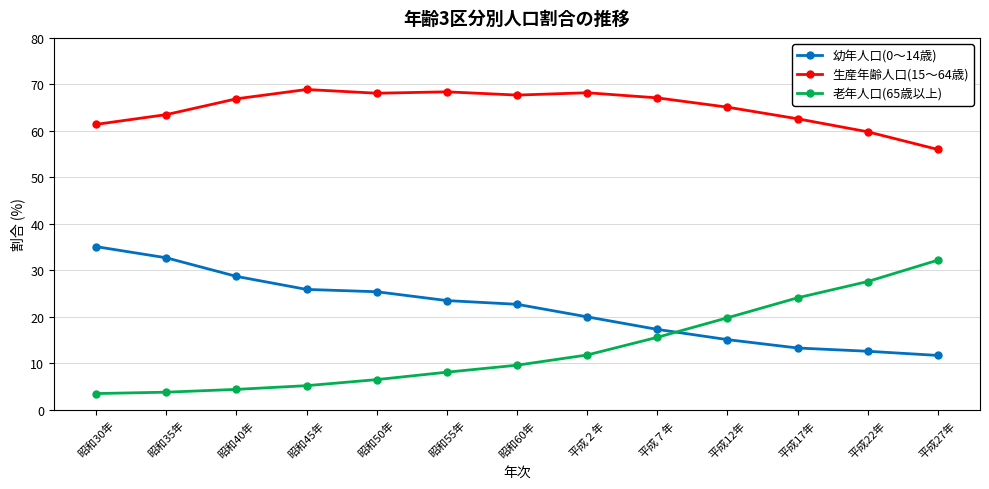

What is the value of the 老年人口(65歳以上) point at the 12th from the left?

27.6